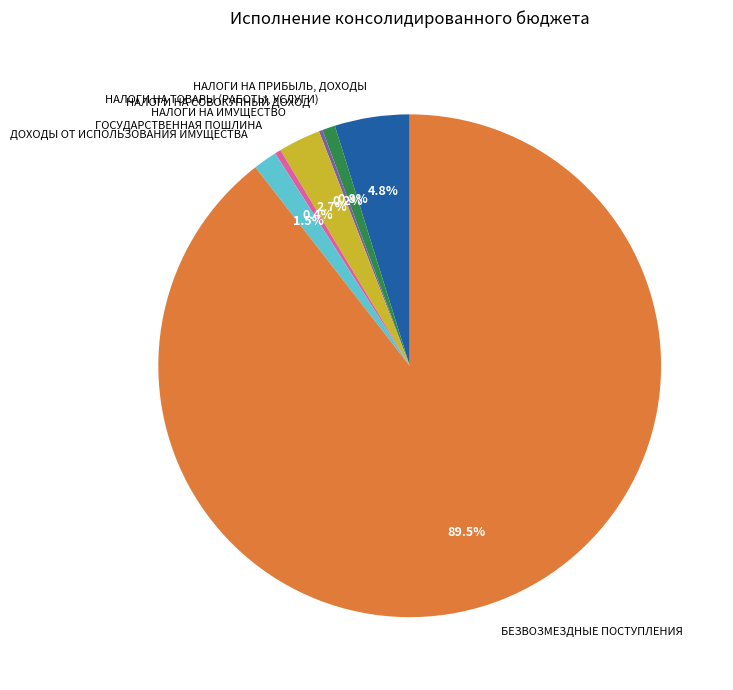

Which has a higher value, БЕЗВОЗМЕЗДНЫЕ ПОСТУПЛЕНИЯ or НАЛОГИ НА ПРИБЫЛЬ, ДОХОДЫ?

БЕЗВОЗМЕЗДНЫЕ ПОСТУПЛЕНИЯ